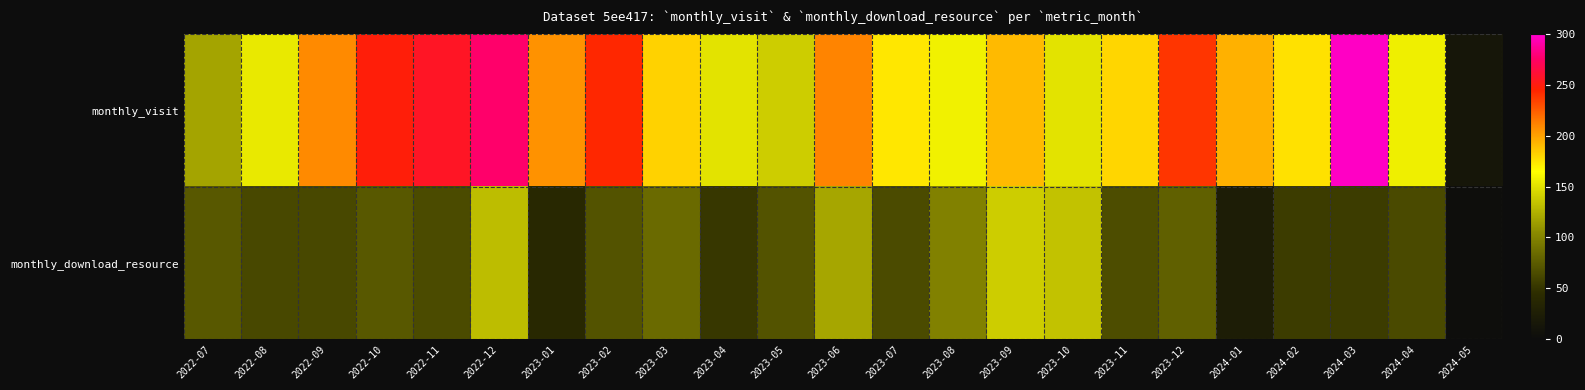

Reading left to right, extract all data points from this chart.

monthly_visit: 2022-07=118	2022-08=154	2022-09=209	2022-10=249	2022-11=257	2022-12=277	2023-01=206	2023-02=244	2023-03=182	2023-04=151	2023-05=139	2023-06=211	2023-07=174	2023-08=158	2023-09=191	2023-10=151	2023-11=180	2023-12=239	2024-01=194	2024-02=176	2024-03=298	2024-04=157	2024-05=14
monthly_download_resource: 2022-07=73	2022-08=63	2022-09=63	2022-10=73	2022-11=65	2022-12=131	2023-01=39	2023-02=70	2023-03=84	2023-04=52	2023-05=70	2023-06=119	2023-07=65	2023-08=99	2023-09=139	2023-10=134	2023-11=66	2023-12=78	2024-01=24	2024-02=55	2024-03=55	2024-04=64	2024-05=2